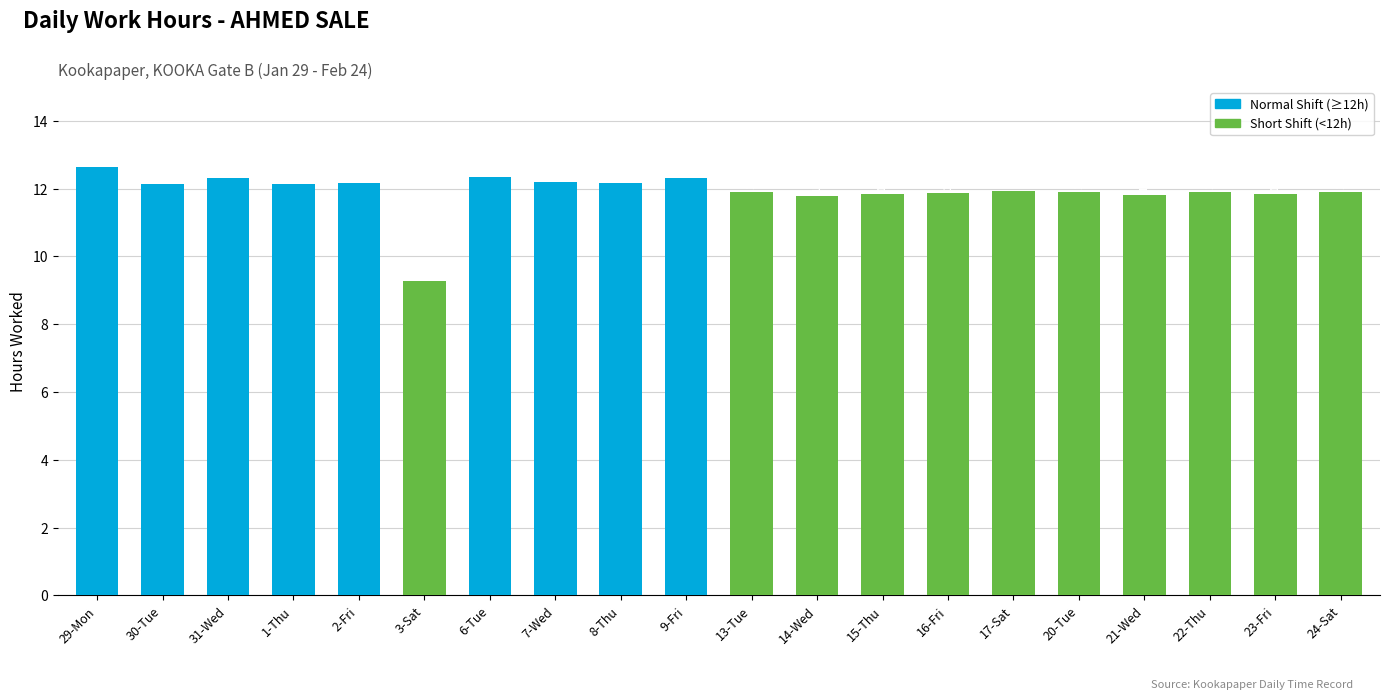

What is the difference between the second highest and minimum values?

3.1